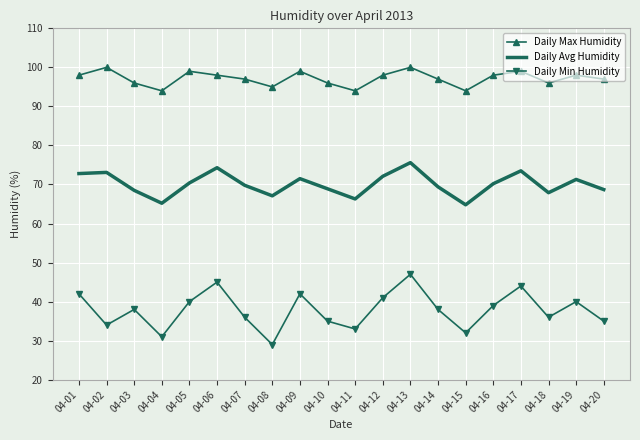

What is the difference between the Daily Avg Humidity values at 04-12 and 04-13?

3.5